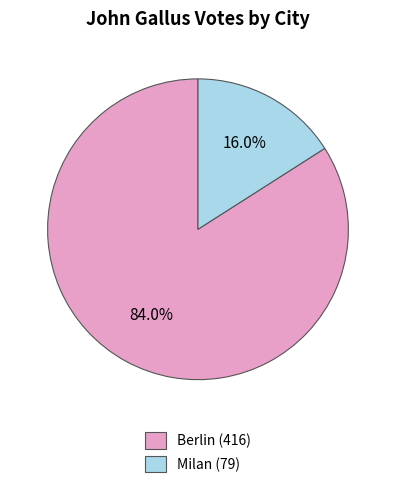

Is it true that Berlin is 94% of the pie?

False